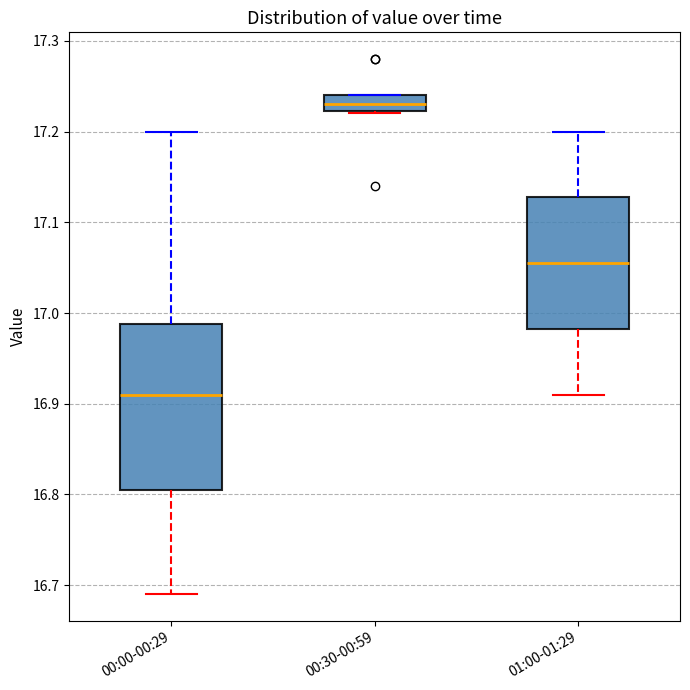

Reading left to right, read every box against the y-axis: the position of its median line, the range the box covers, and the ends of its whiskers. The values are not printed on the chart, so give them approximately, as read against the axis.

00:00-00:29: median 16.91, box 16.81 to 16.99, whiskers 16.69 to 17.20
00:30-00:59: median 17.23, box 17.22 to 17.24, whiskers 17.22 to 17.24
01:00-01:29: median 17.06, box 16.98 to 17.13, whiskers 16.91 to 17.20